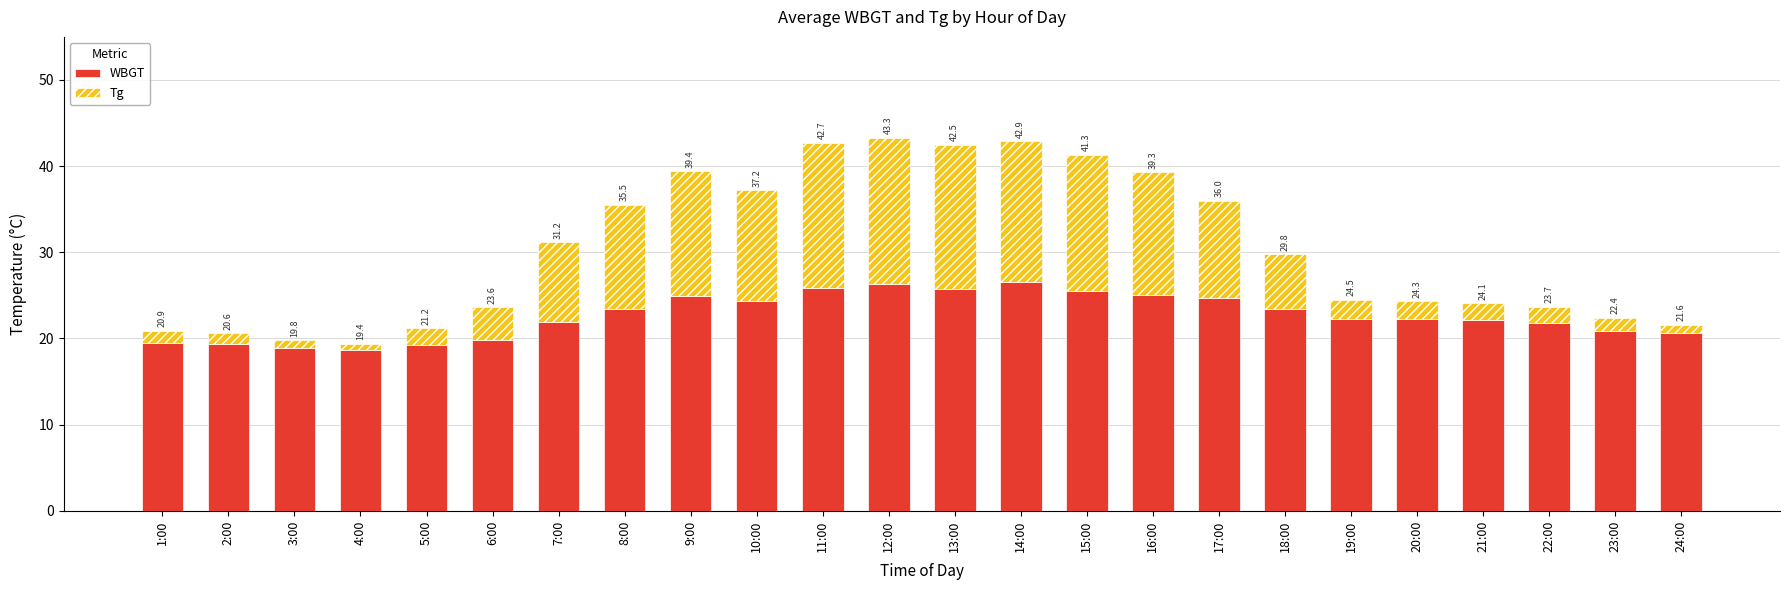

Is it true that Tg equals 1.3 at 2:00?

True